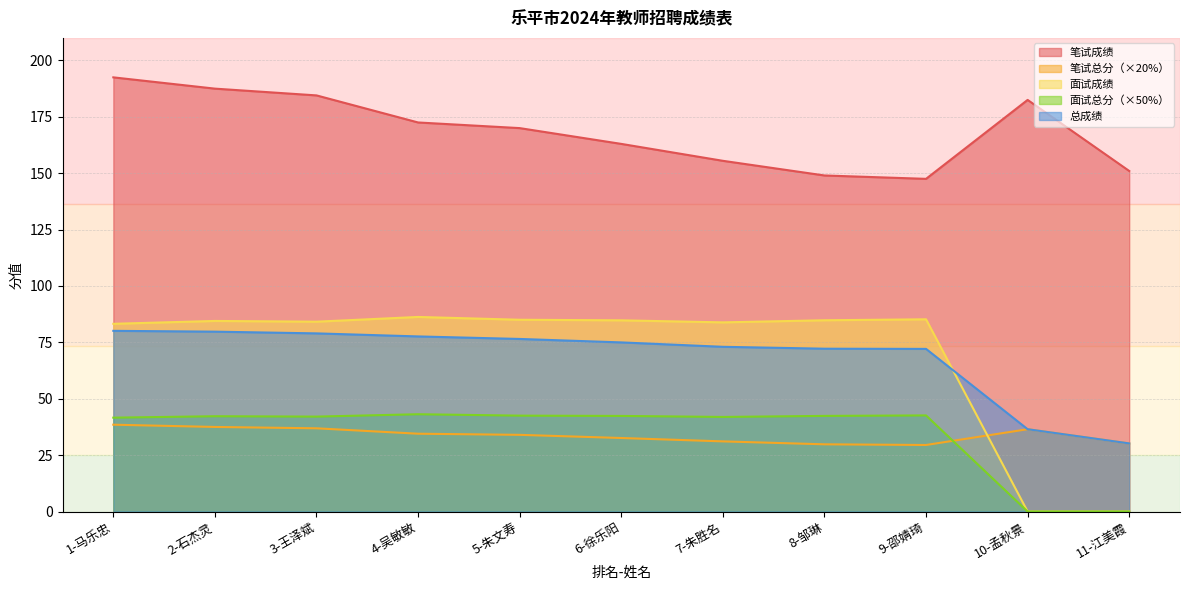

At which category is the sum across all series the highest?

1-马乐忠